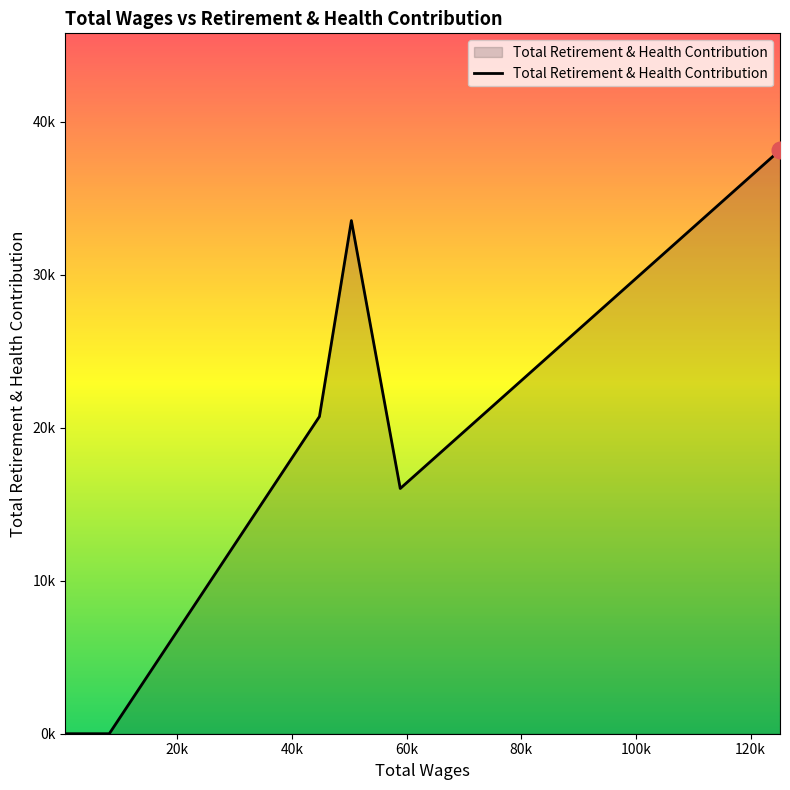

Does the chart display data point markers on the line(s)?

No